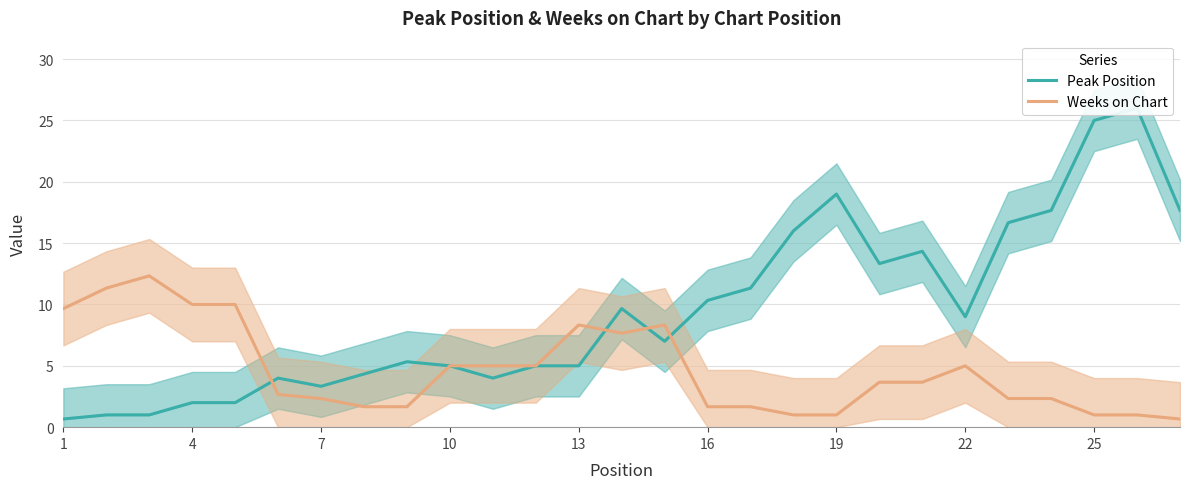

What is the sum of all Peak Position values?

255.7